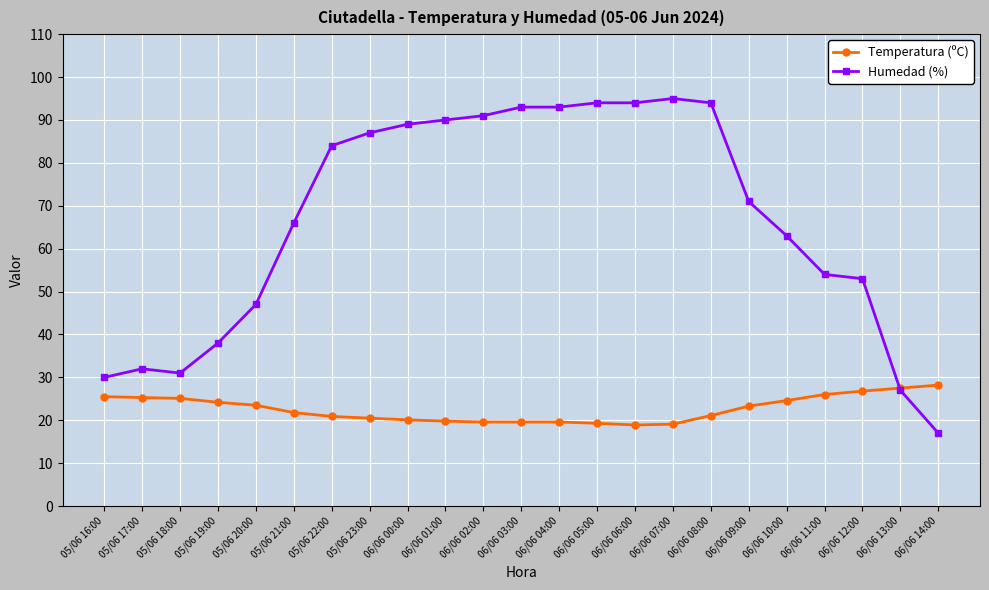

What are all the series names shown in the legend?

Temperatura (ºC), Humedad (%)